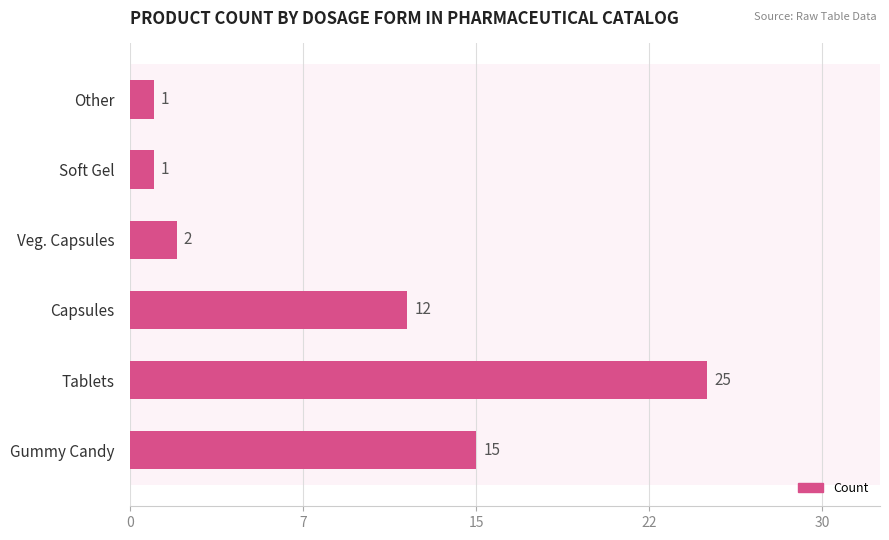

What is the smallest value displayed?

1